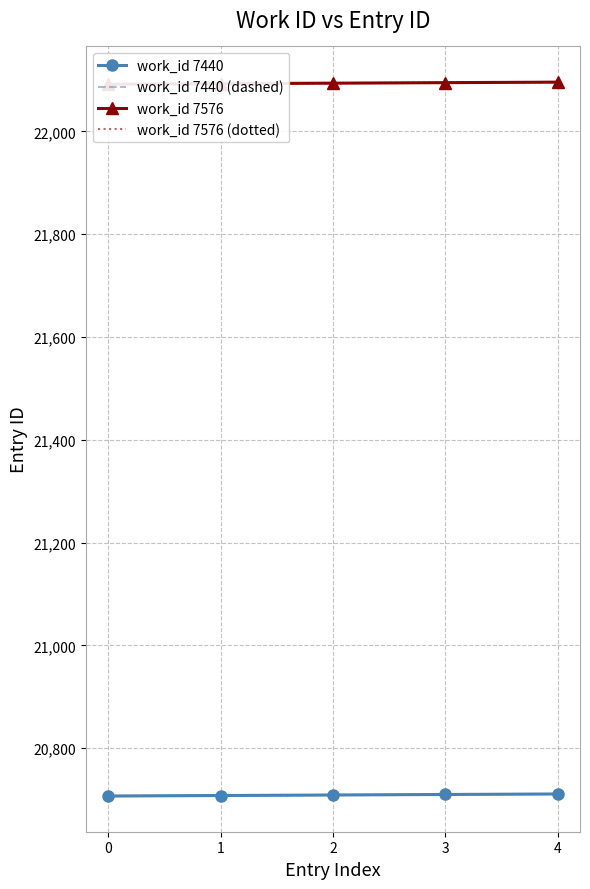

At which category is the sum across all series the highest?

4